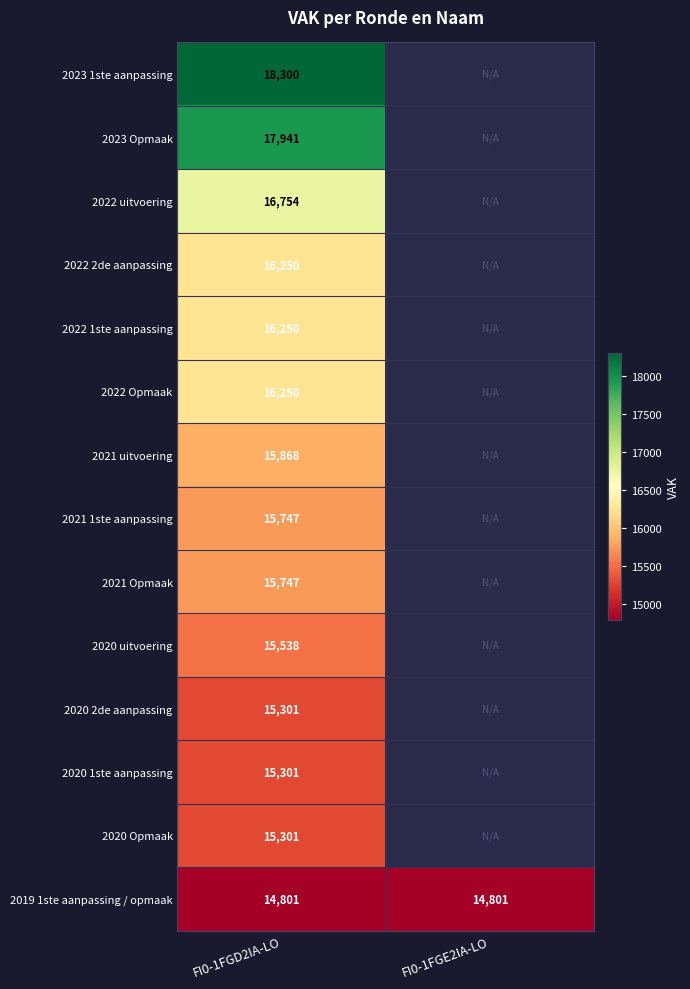

The 2021 1ste aanpassing series shows 15747 at FI0-1FGD2IA-LO. True or false?

True